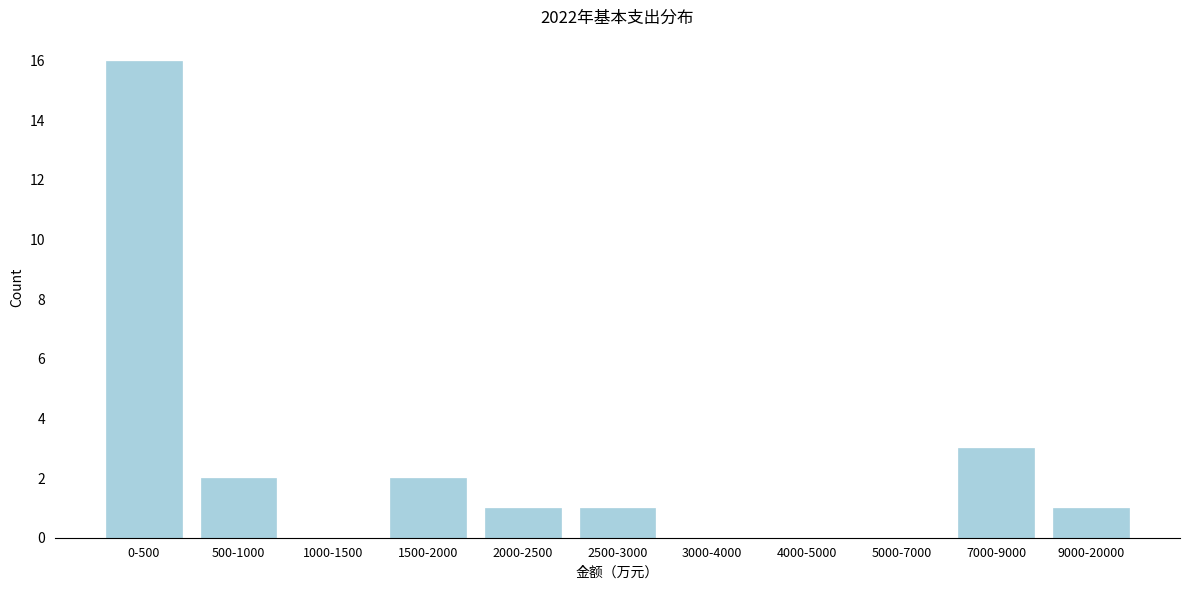

Reading left to right, extract all data points from this chart.

0-500=16	500-1000=2	1000-1500=0	1500-2000=2	2000-2500=1	2500-3000=1	3000-4000=0	4000-5000=0	5000-7000=0	7000-9000=3	9000-20000=1